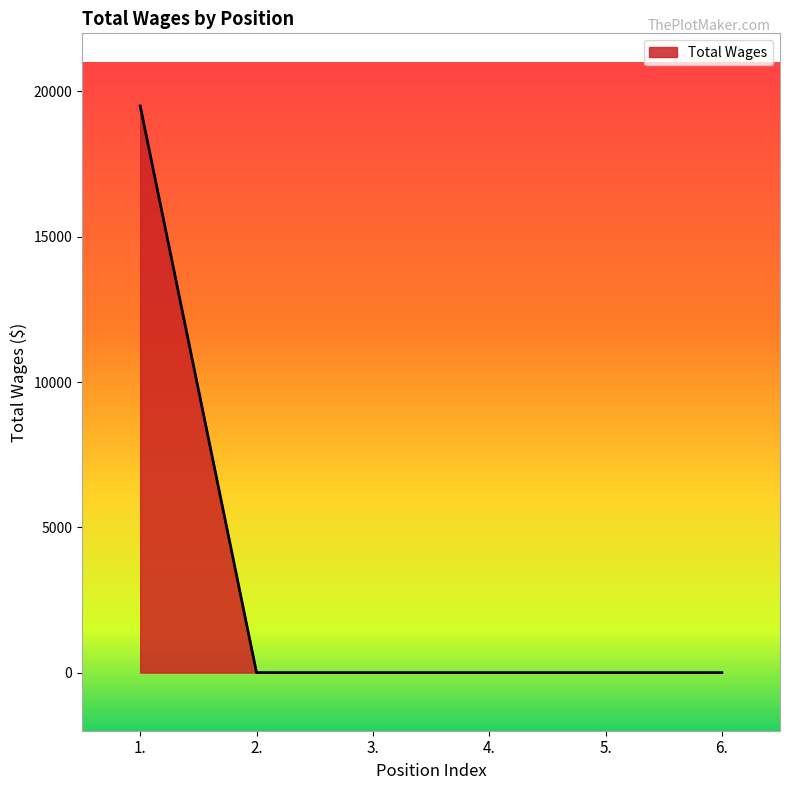

What position from the right is 3.?

4